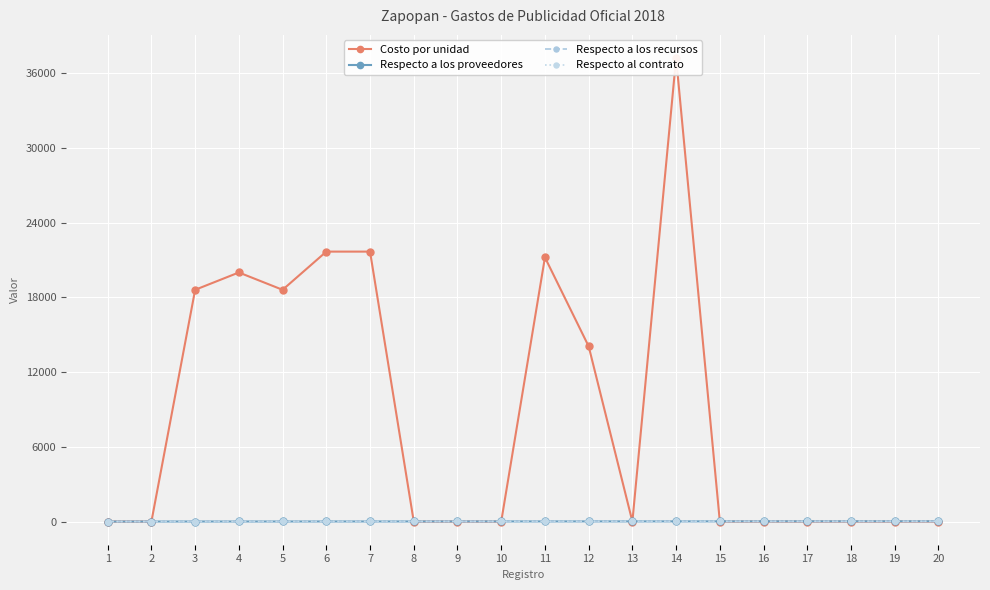

Reading right to left, what are all the values shown in this chart?

Costo por unidad: 0	0	0	0	0	0	37216	0	14070	21210	0	0	0	21675	21675	18608	20000	18608	0	0
Respecto a los proveedores: 20	19	18	17	16	15	14	13	12	11	10	9	8	7	6	5	4	3	2	1
Respecto a los recursos: 20	19	18	17	16	15	14	13	12	11	10	9	8	7	6	5	4	3	2	1
Respecto al contrato: 20	19	18	17	16	15	14	13	12	11	10	9	8	7	6	5	4	3	2	1